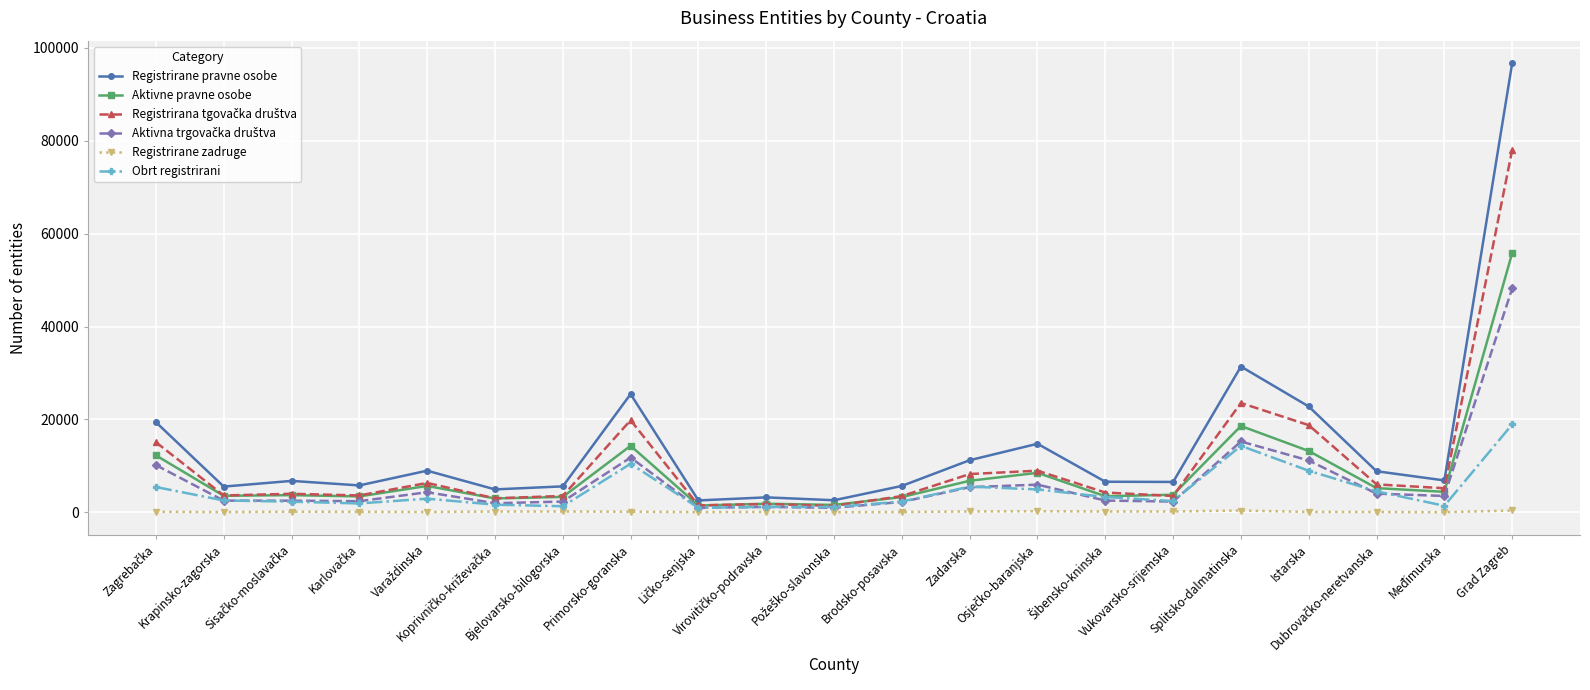

Which series has the largest range (max minus min)?

Registrirane pravne osobe